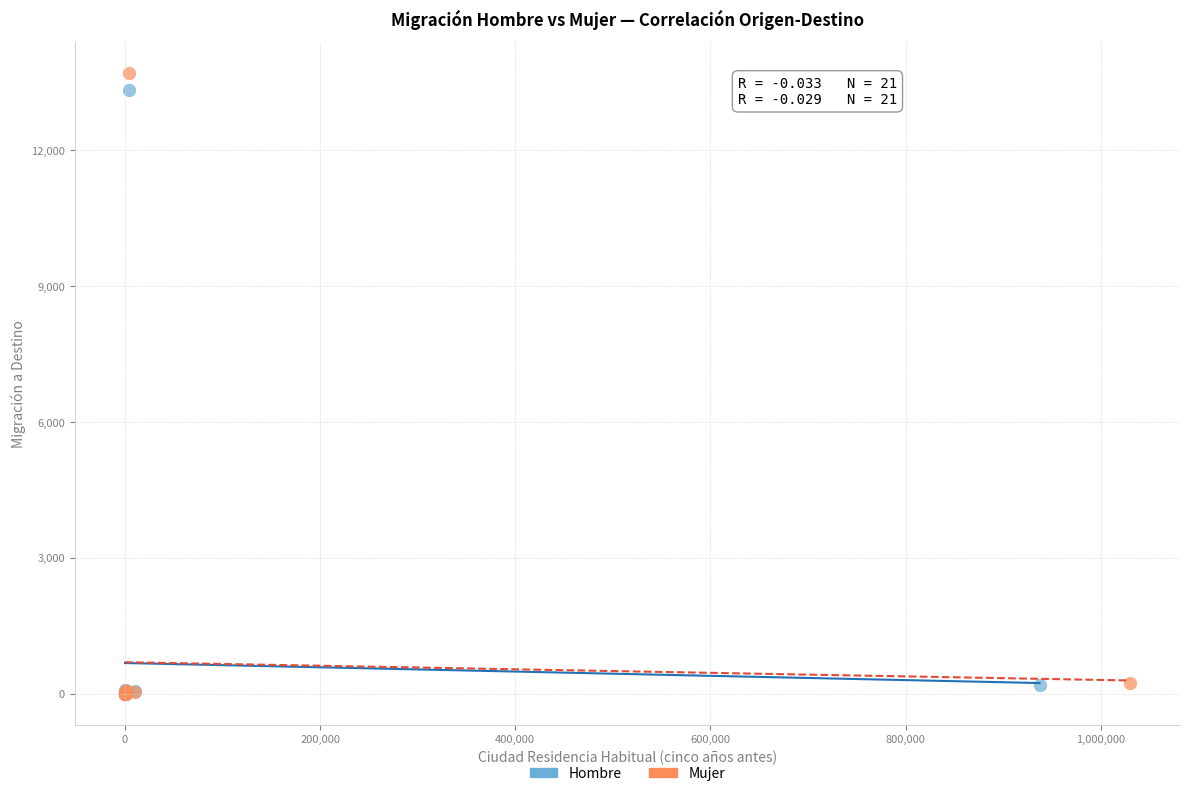

Which series has the largest Y range (max minus min)?

Mujer